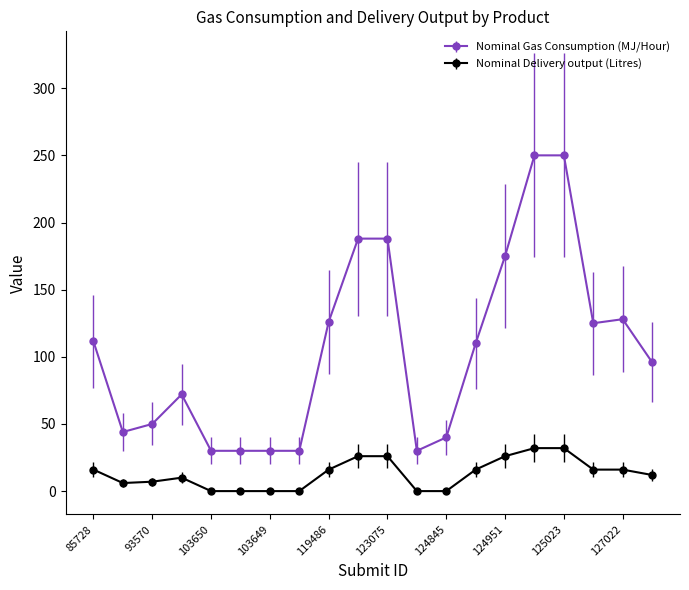

How many data points does each series have?

20